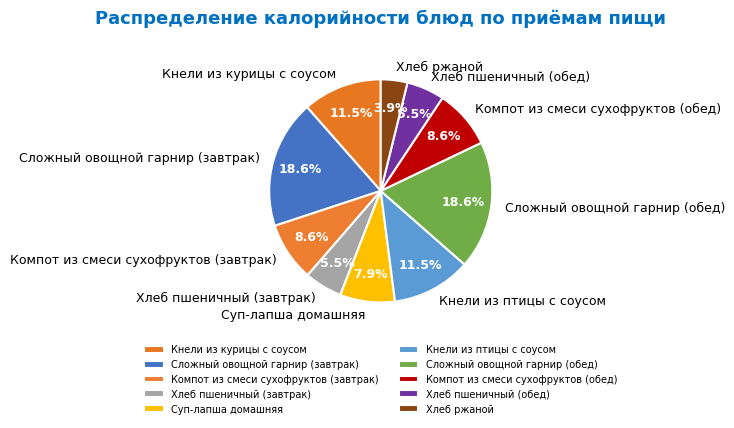

What is the smallest slice in the pie chart?

Хлеб ржаной